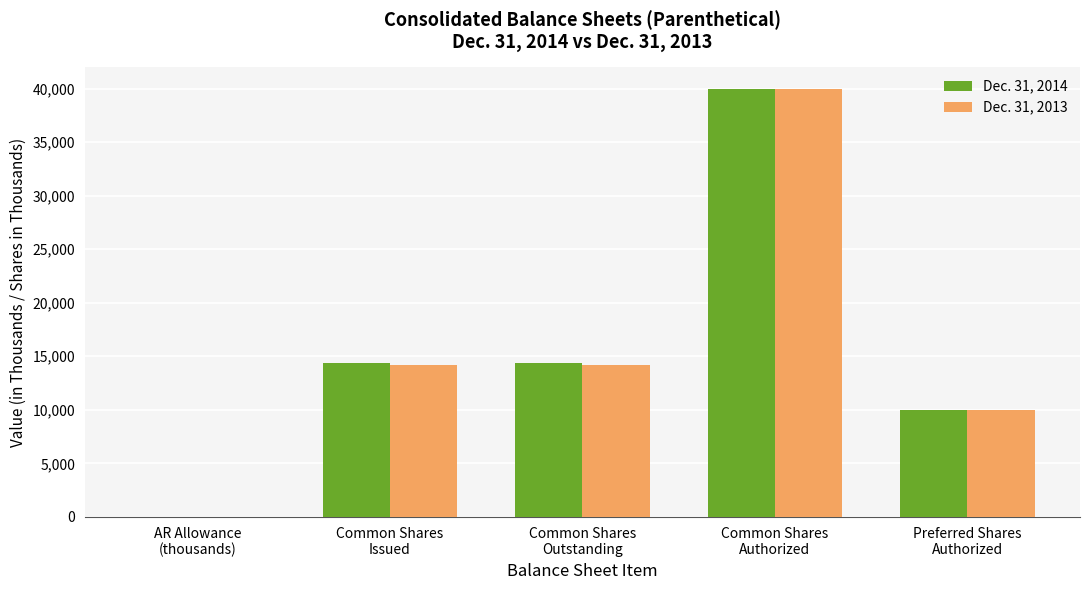

Count the Dec. 31, 2013 values in the range 10000 to 14184.

3